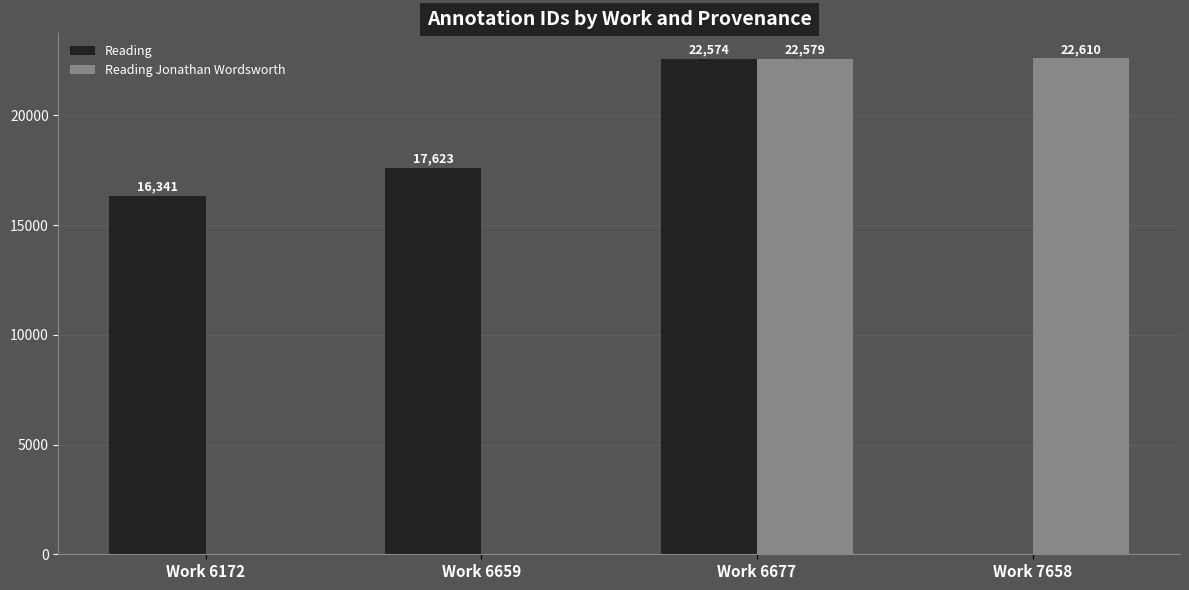

The value of Reading Jonathan Wordsworth at Work 6677 is 31507. True or false?

False